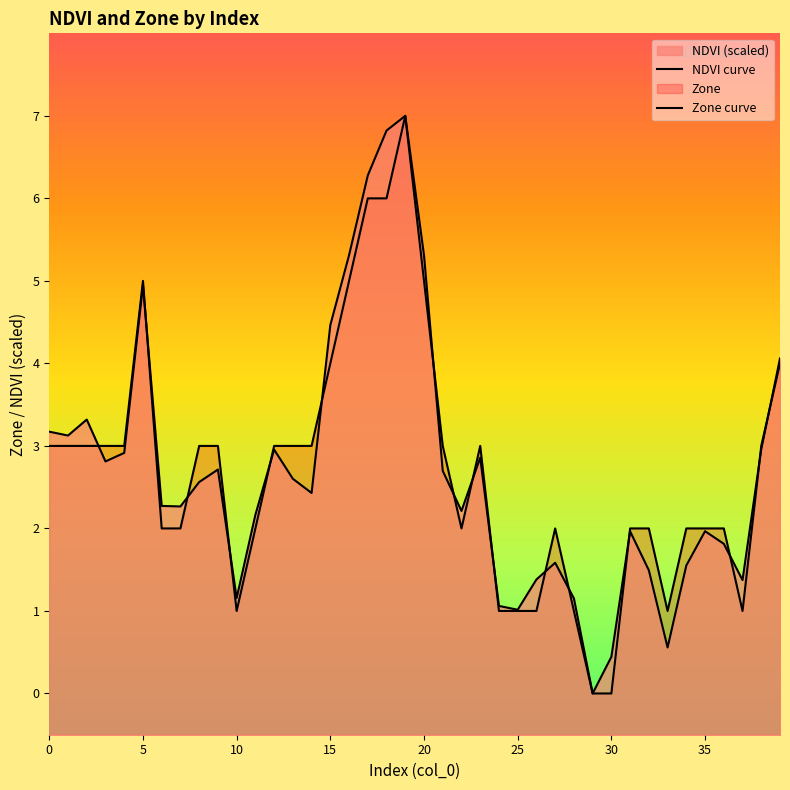

Which series has the largest range (max minus min)?

NDVI curve